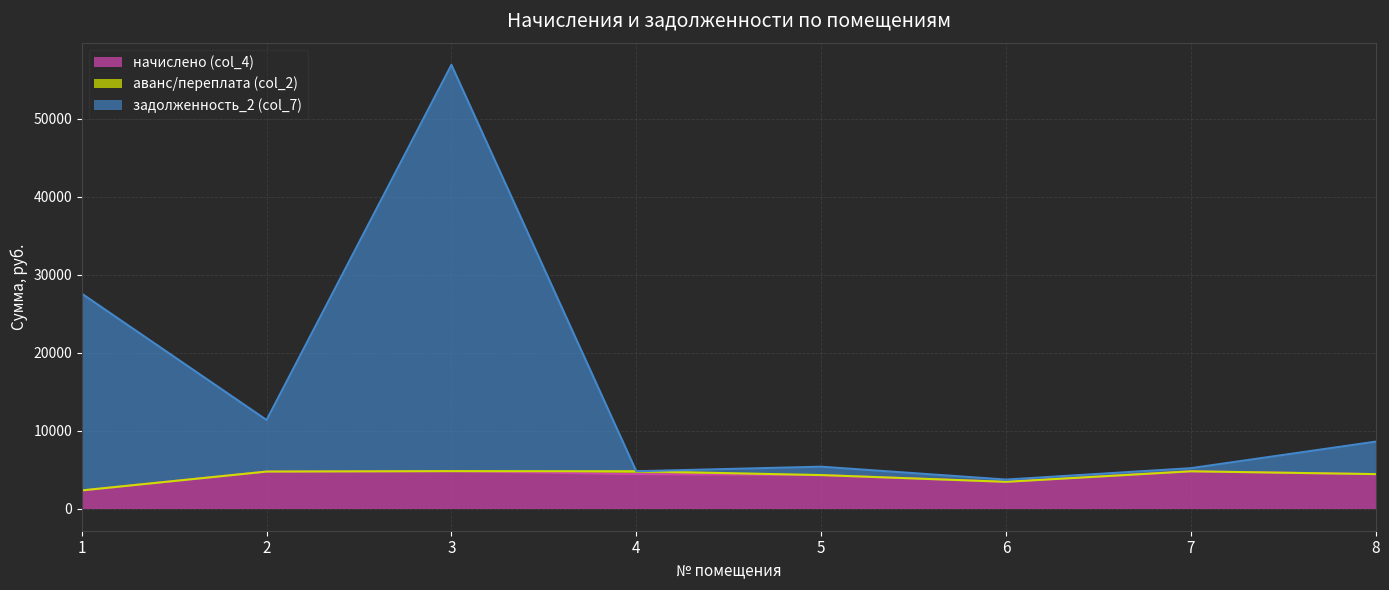

How many categories are shown in the chart?

8